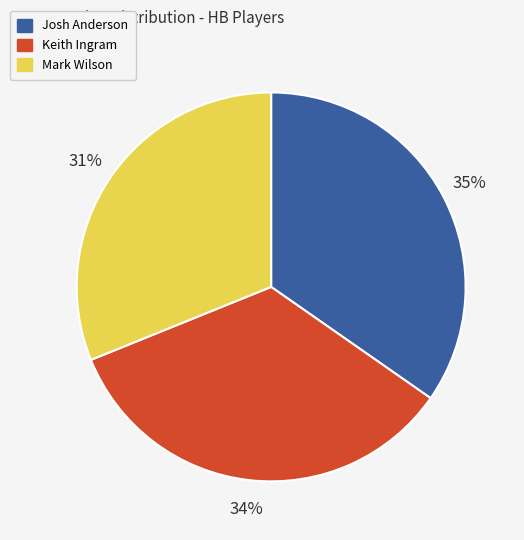

Rank the categories by value from highest to lowest.

Josh Anderson, Keith Ingram, Mark Wilson